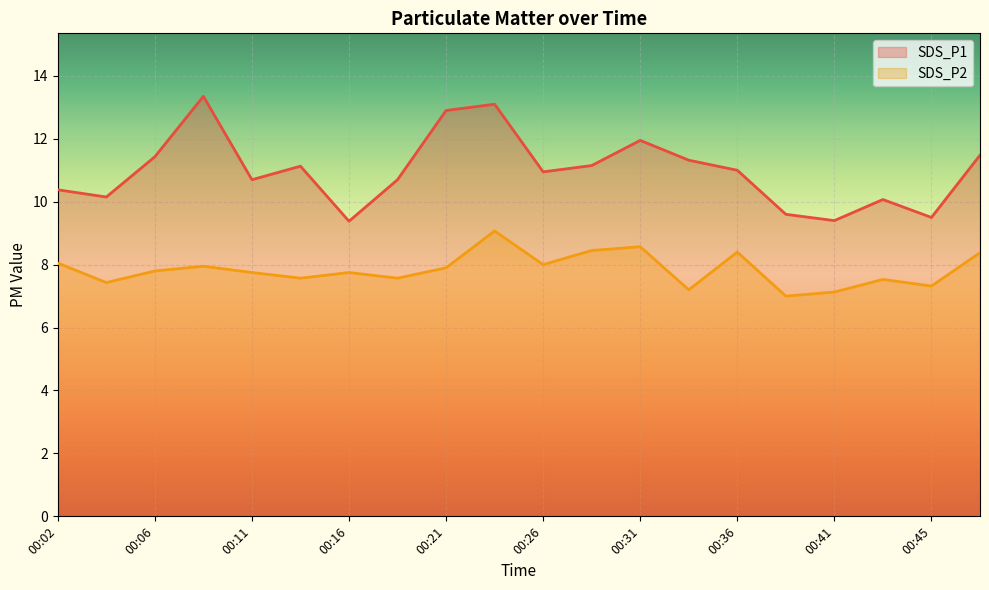

What are all the series names shown in the legend?

SDS_P1, SDS_P2